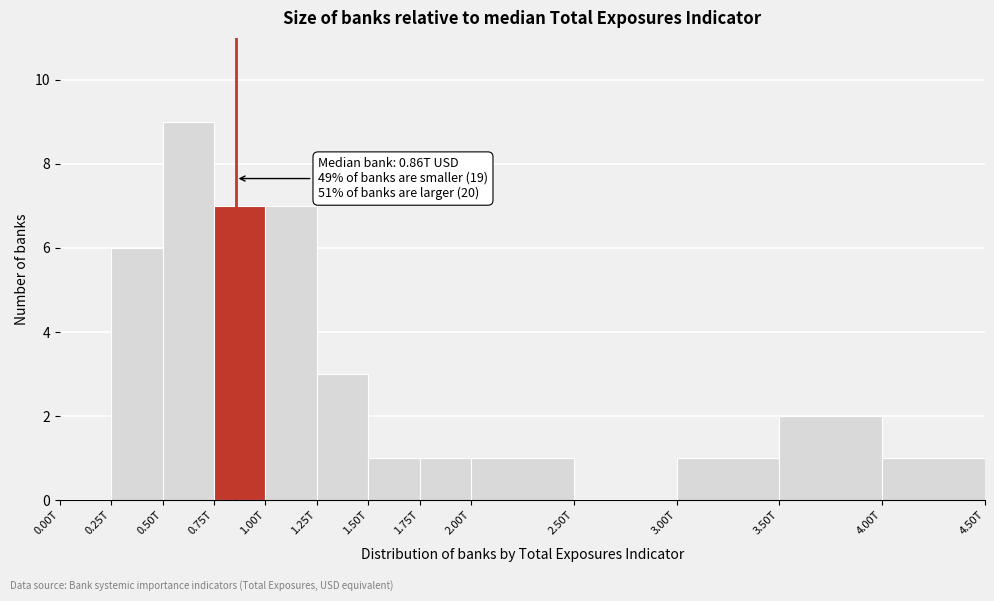

Reading left to right, what are all the values shown in this chart?

0.00T=0	0.25T=6	0.50T=9	0.75T=7	1.00T=7	1.25T=3	1.50T=1	1.75T=1	2.00T=1	2.50T=0	3.00T=1	3.50T=2	4.00T=1